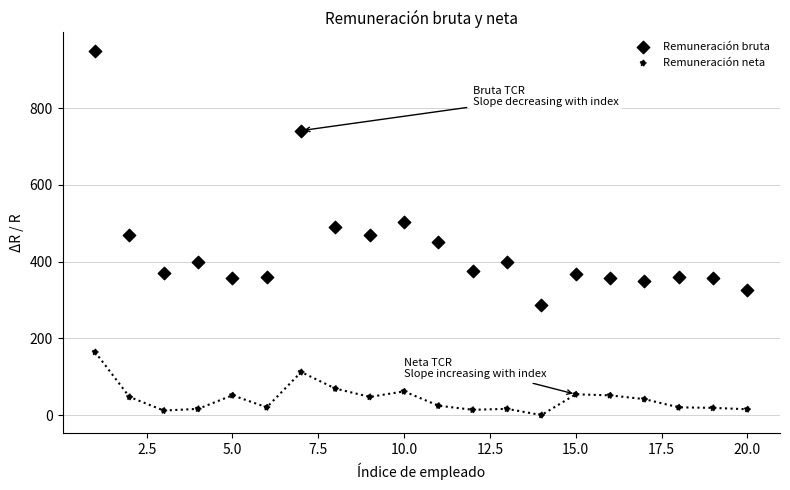

Count the number of points in this scatter plot.

40